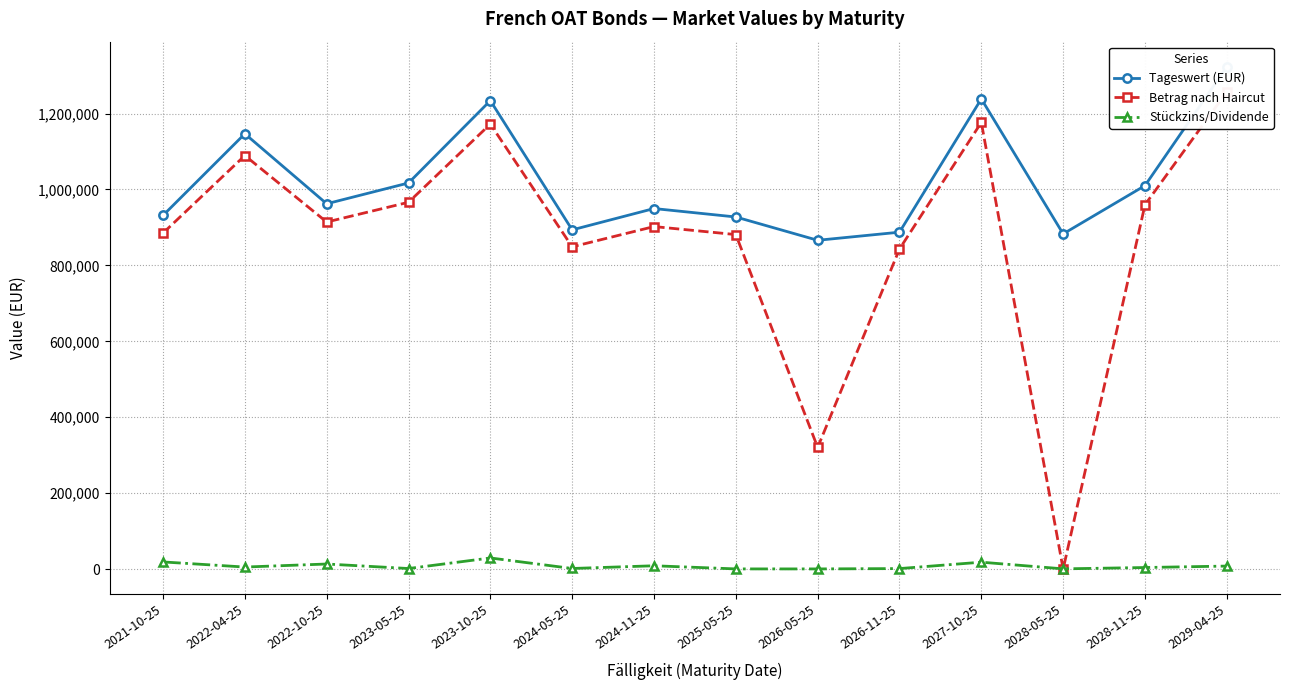

Where is the first local minimum for Tageswert (EUR)?

2022-10-25